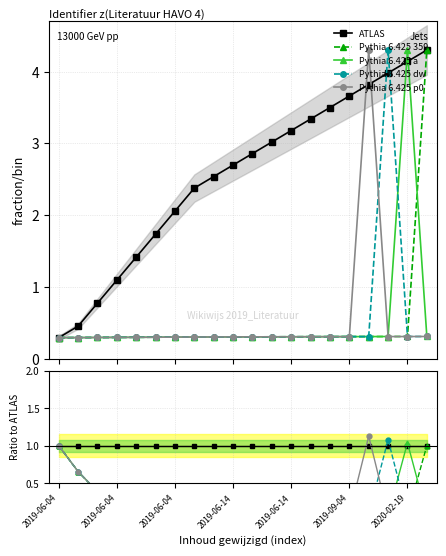

Rank the categories by Pythia 6.425 dw value from lowest to highest.

19, 18, 16, 15, 14, 13, 12, 11, 10, 9, 8, 7, 2020-02-19, 2019-09-04, 2019-06-14, 2019-06-14, 2019-06-04, 2019-06-04, 2019-06-04, 17